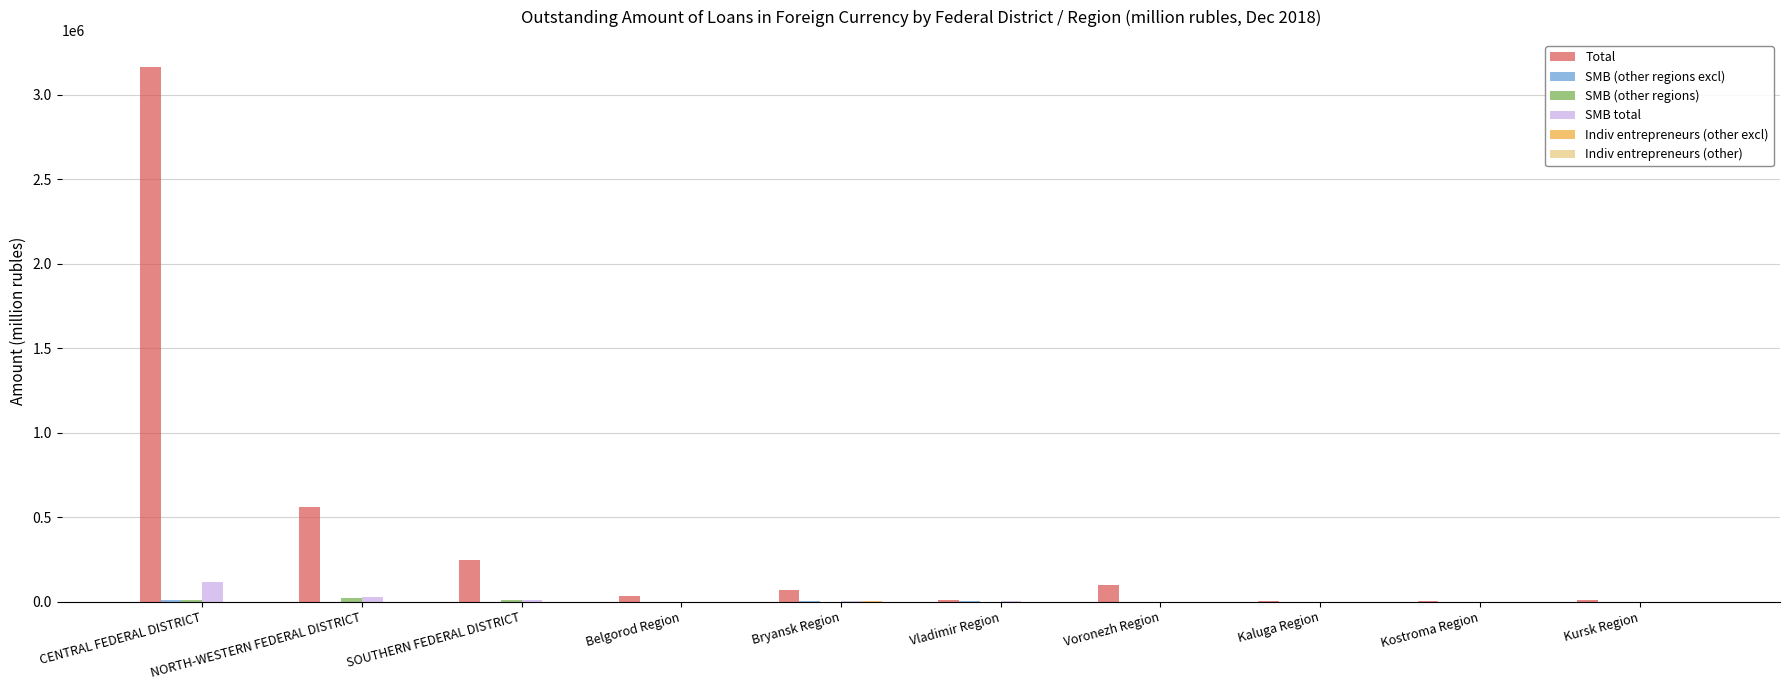

What is the maximum value shown in the chart?

3165405